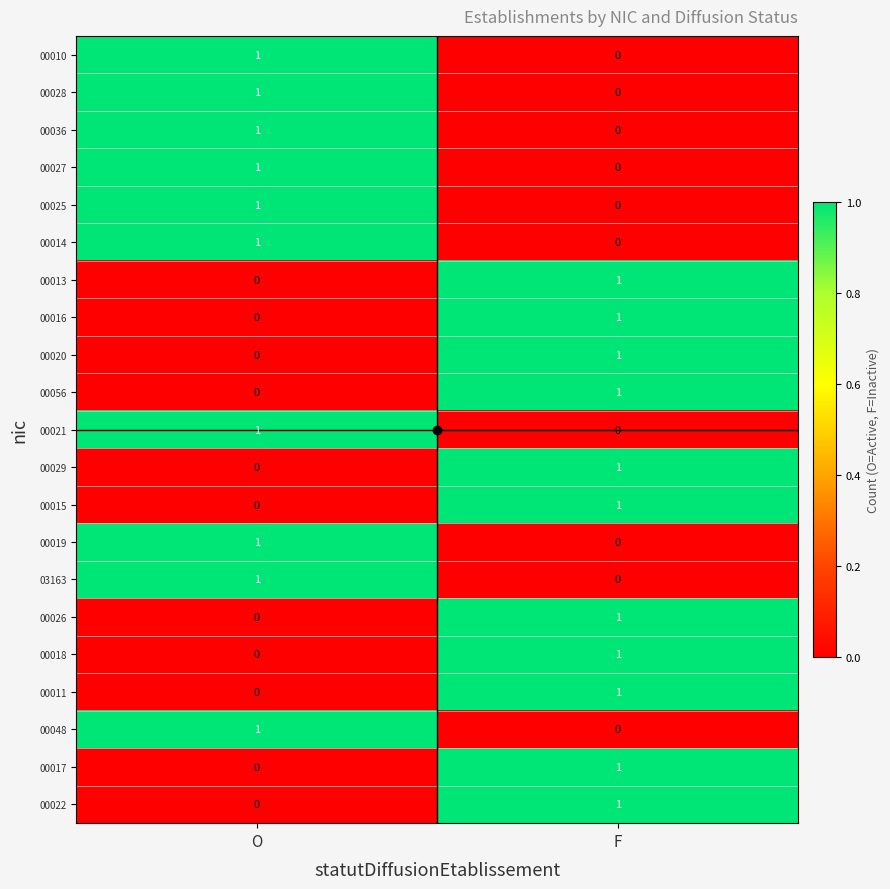

Where is 00010 nearest to the value 0?

F